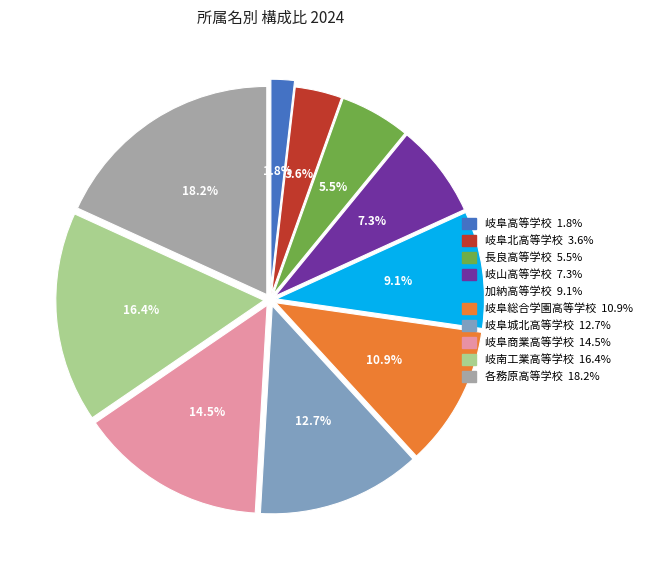

Rank the categories by value from highest to lowest.

各務原高等学校 18.2%, 岐南工業高等学校 16.4%, 岐阜商業高等学校 14.5%, 岐阜城北高等学校 12.7%, 岐阜総合学園高等学校 10.9%, 加納高等学校 9.1%, 岐山高等学校 7.3%, 長良高等学校 5.5%, 岐阜北高等学校 3.6%, 岐阜高等学校 1.8%